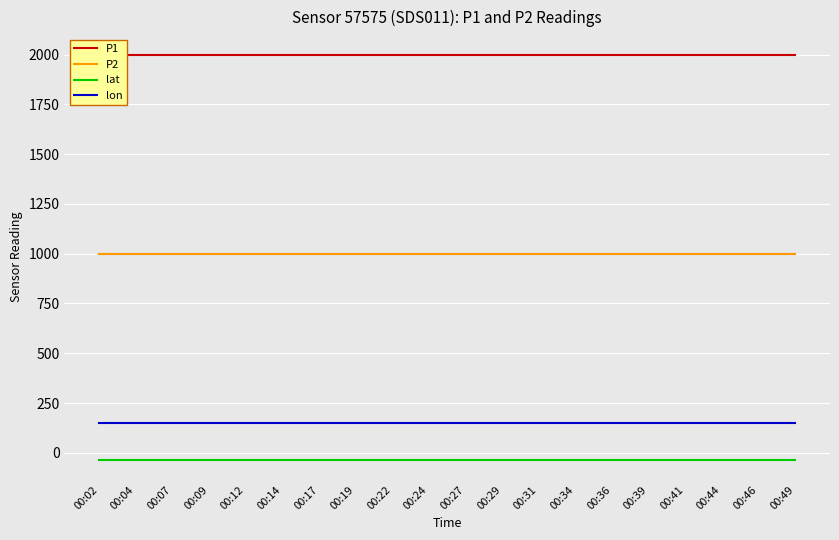

Read the lon value at 00:19.

150.8